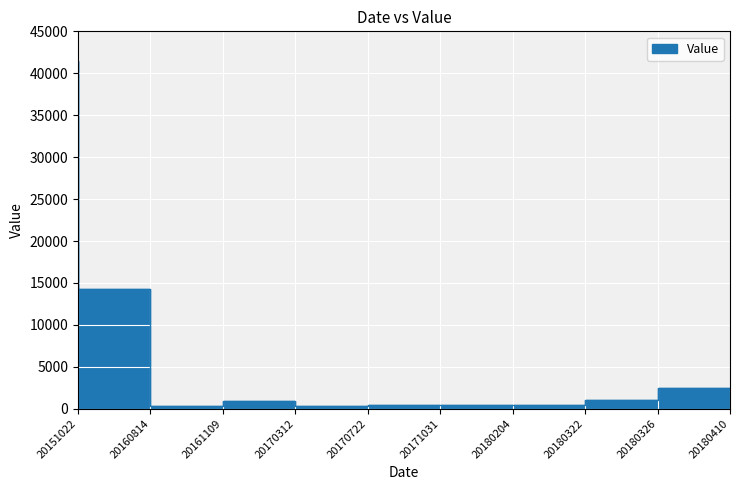

How many points are lower than both their immediate neighbors (excluding endpoints)?

3